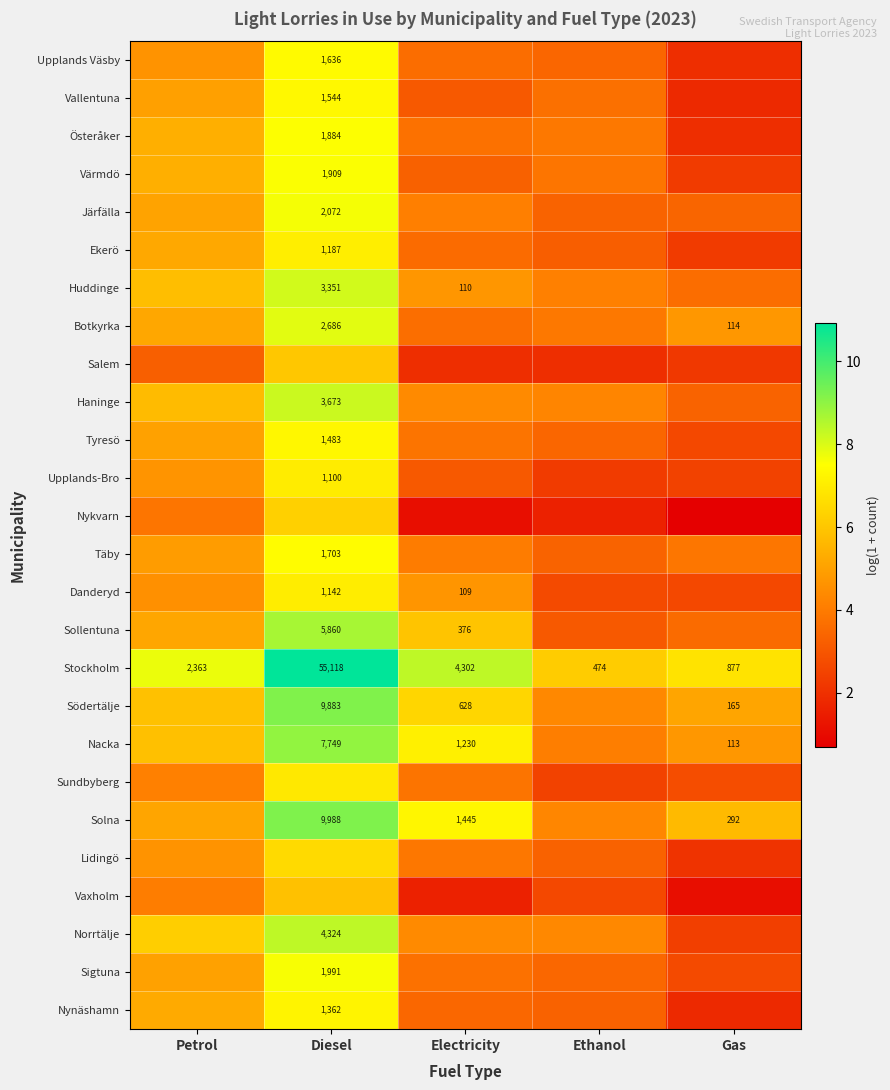

Between Gas and Petrol, which is larger?

Petrol